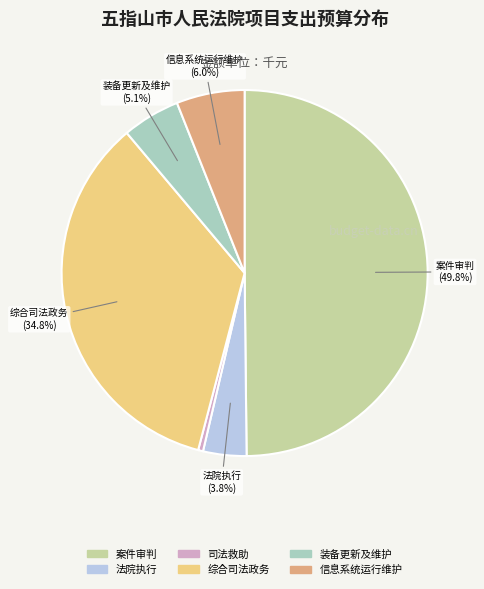

Rank the categories by value from highest to lowest.

案件审判, 综合司法政务, 信息系统运行维护, 装备更新及维护, 法院执行, 司法救助